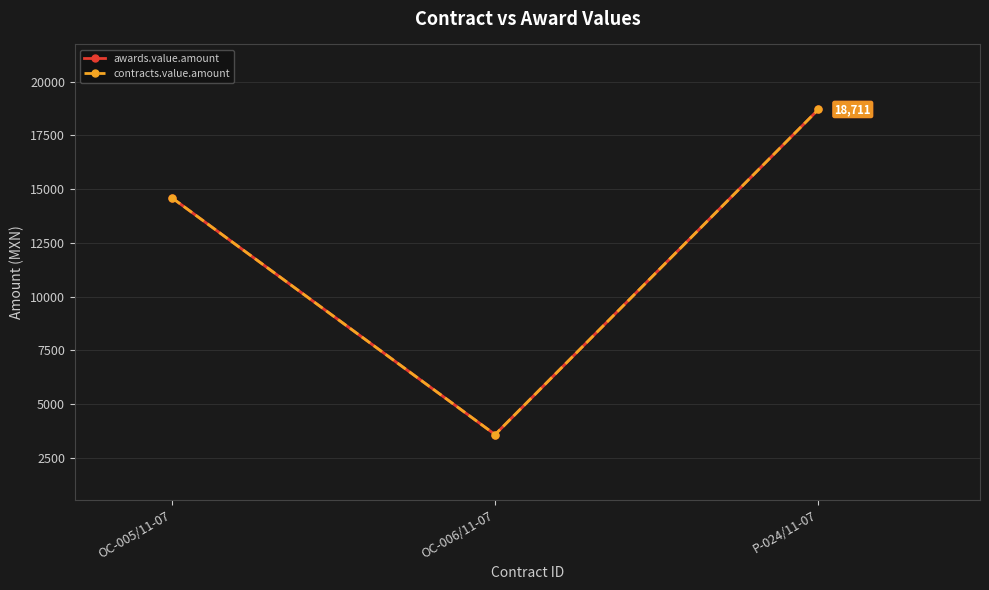

Does the chart display data point markers on the line(s)?

Yes